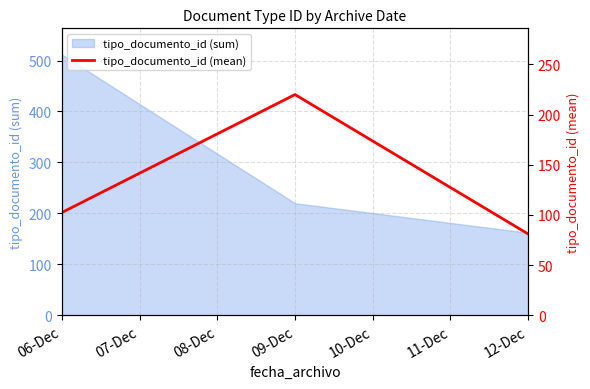

List the labels in order of tipo_documento_id (sum) value, smallest first.

12-Dec, 09-Dec, 06-Dec